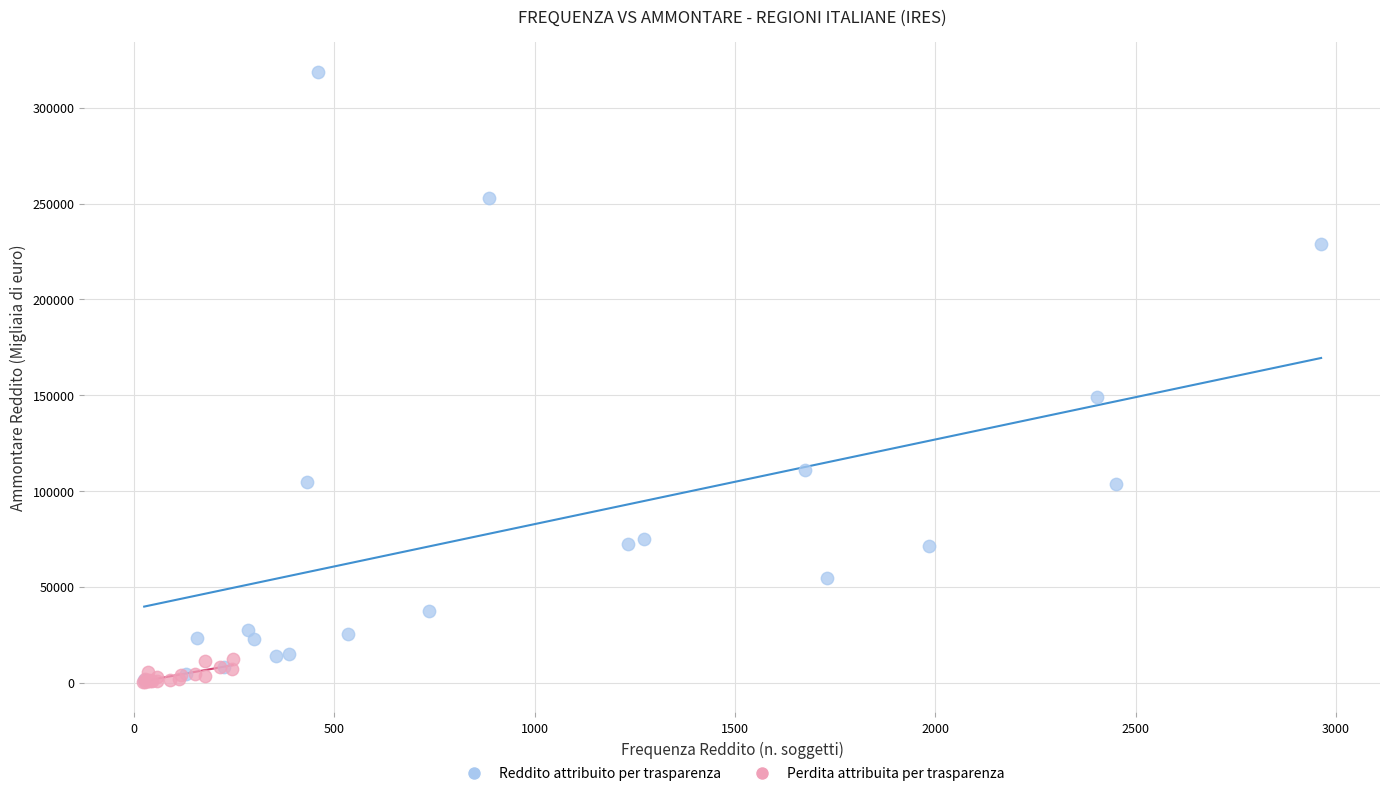

Which series contains the highest Y value?

Reddito attribuito per trasparenza